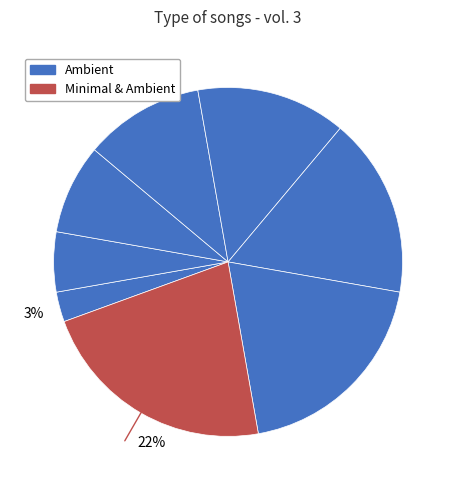

Does any single category account for the majority?

No